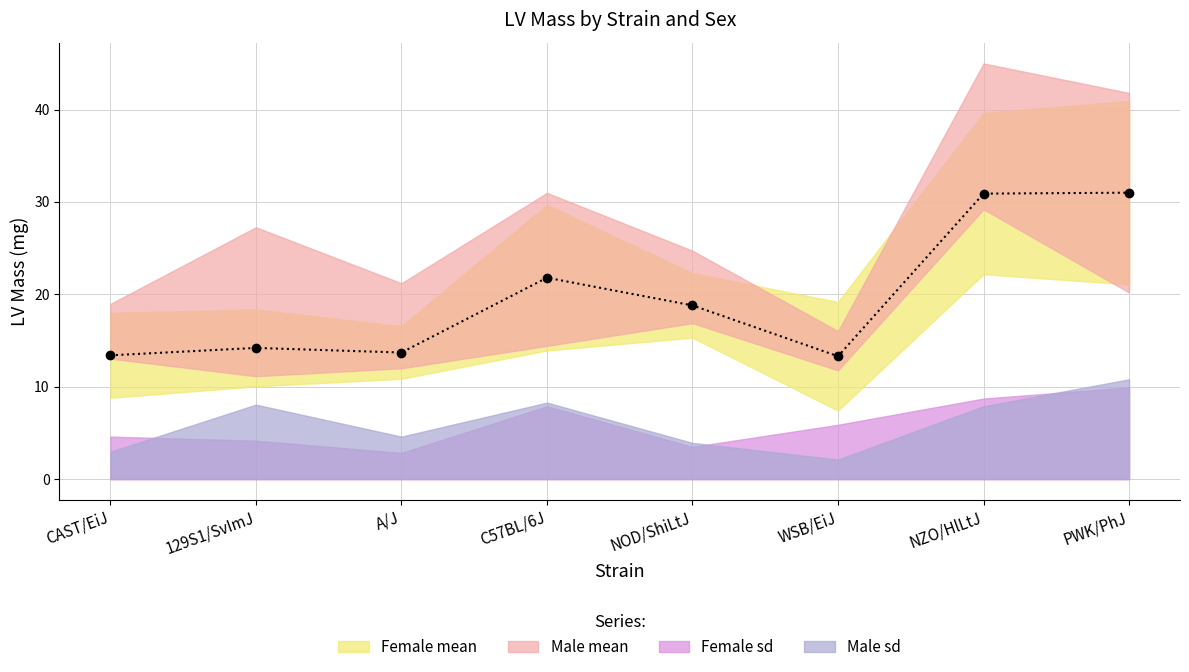

What value does the Female sd series have at CAST/EiJ?

4.6